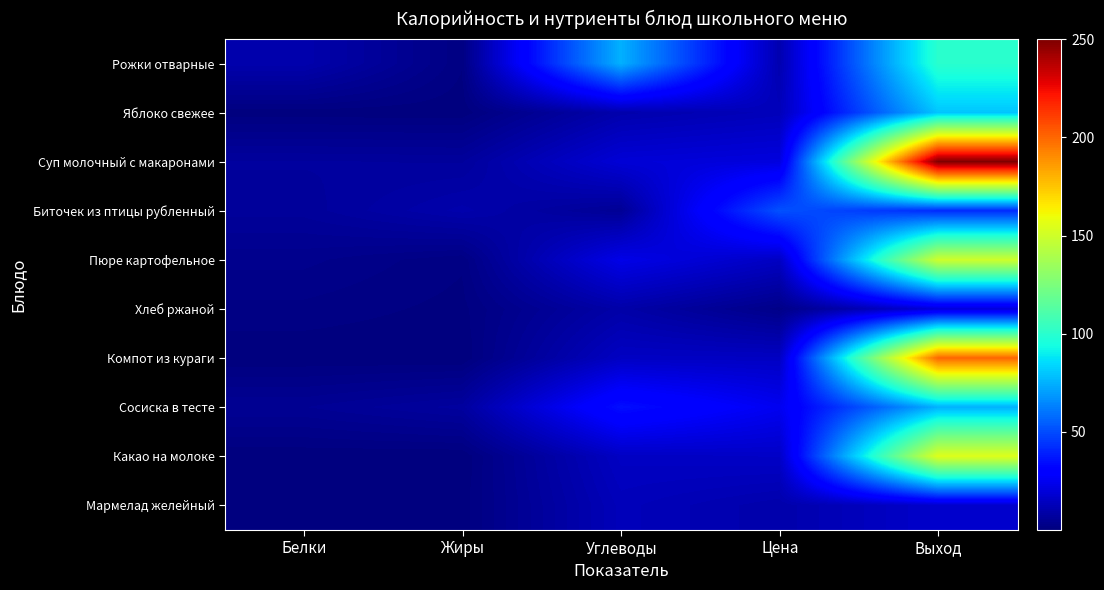

Between Углеводы and Выход, which series saw the biggest shift?

Суп молочный с макаронами